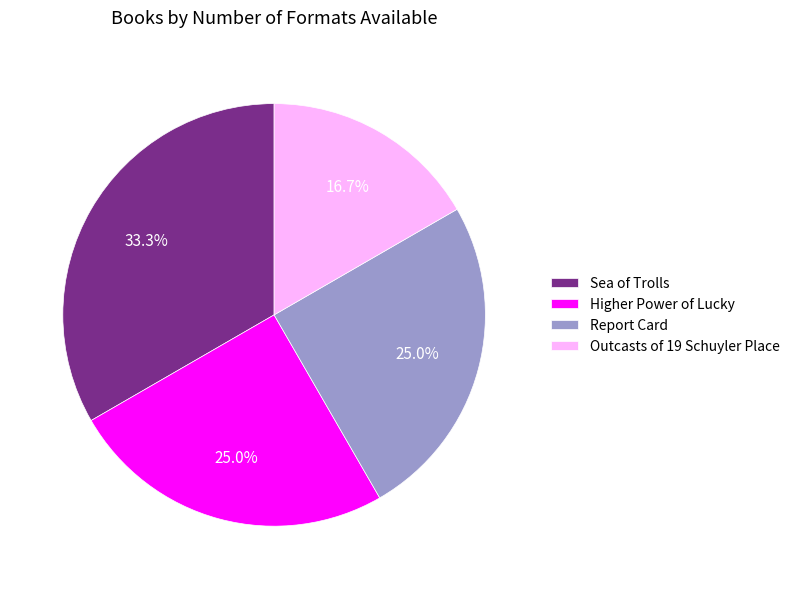

What is the largest slice in the pie chart?

Sea of Trolls